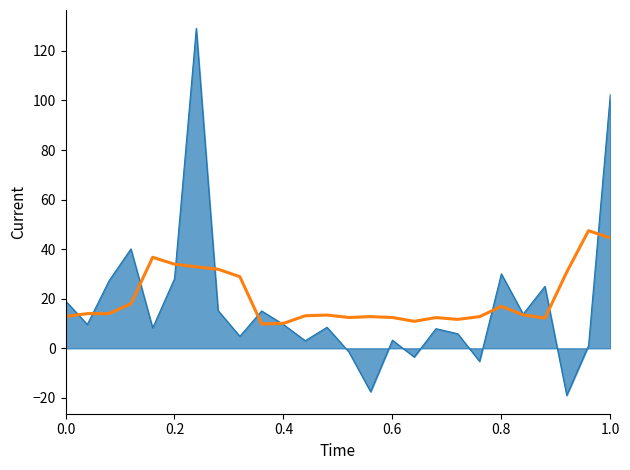

What is the greatest value displayed?

129.1